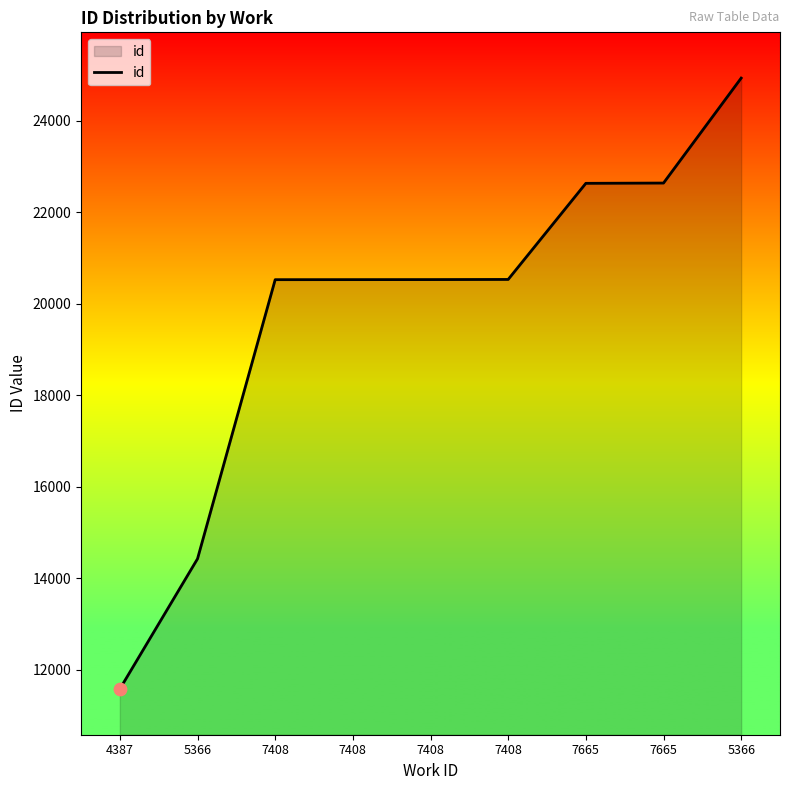

Between 7408 and 7408, which is larger?

7408